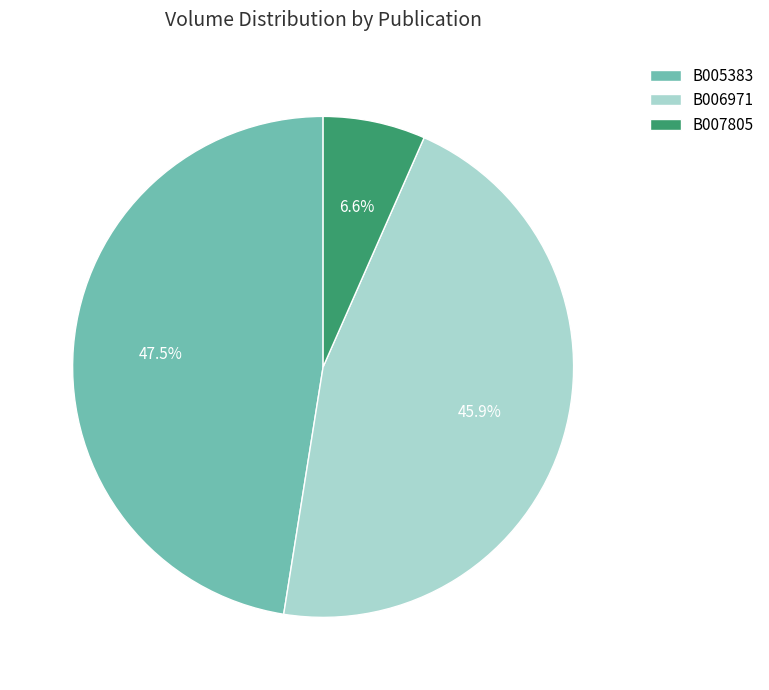

What is the ratio of the value at B007805 to the value at B006971?

0.1